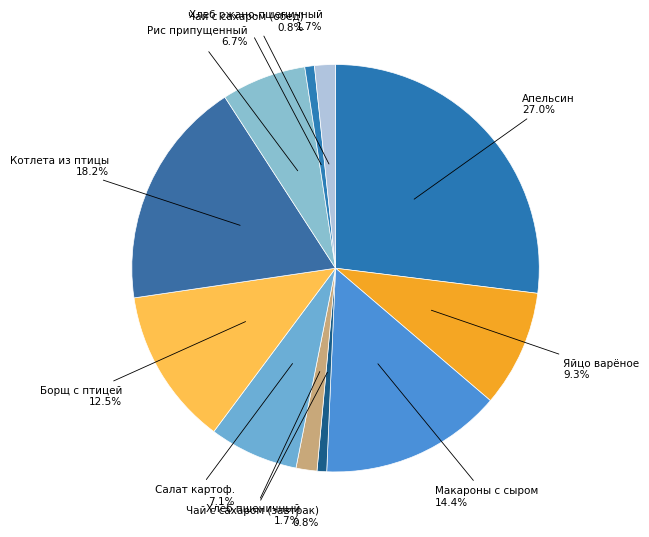

Which category has the biggest portion of the pie?

Апельсин